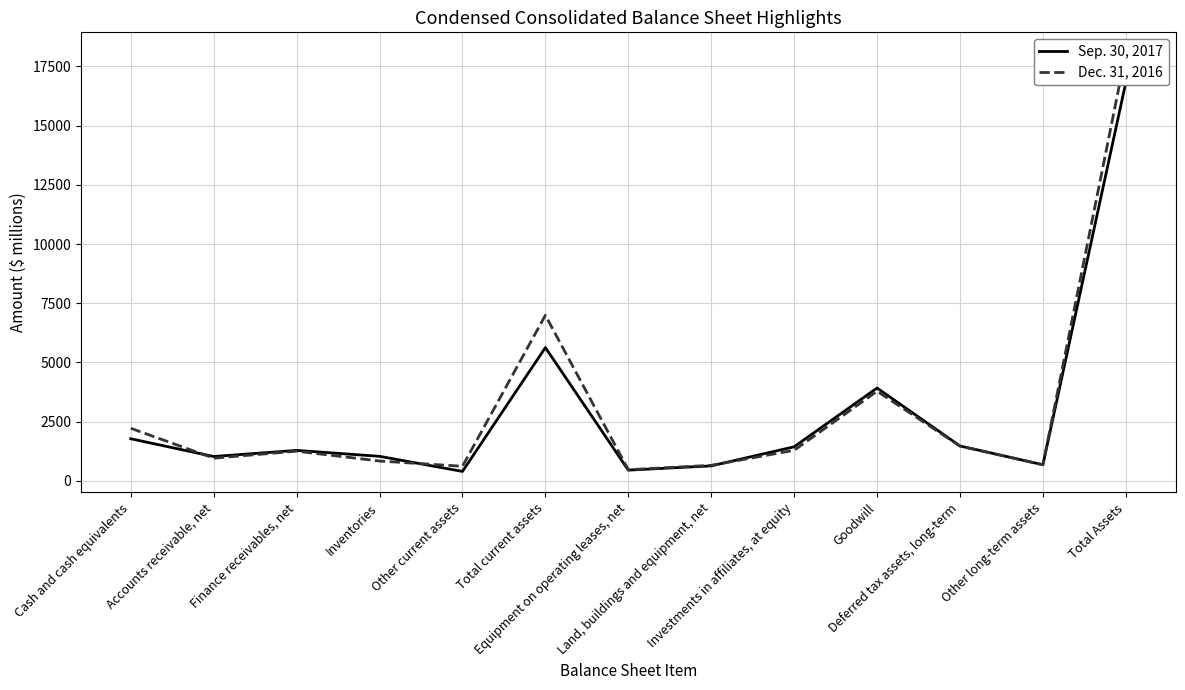

List the series in order of their overall mean, highest first.

Dec. 31, 2016, Sep. 30, 2017